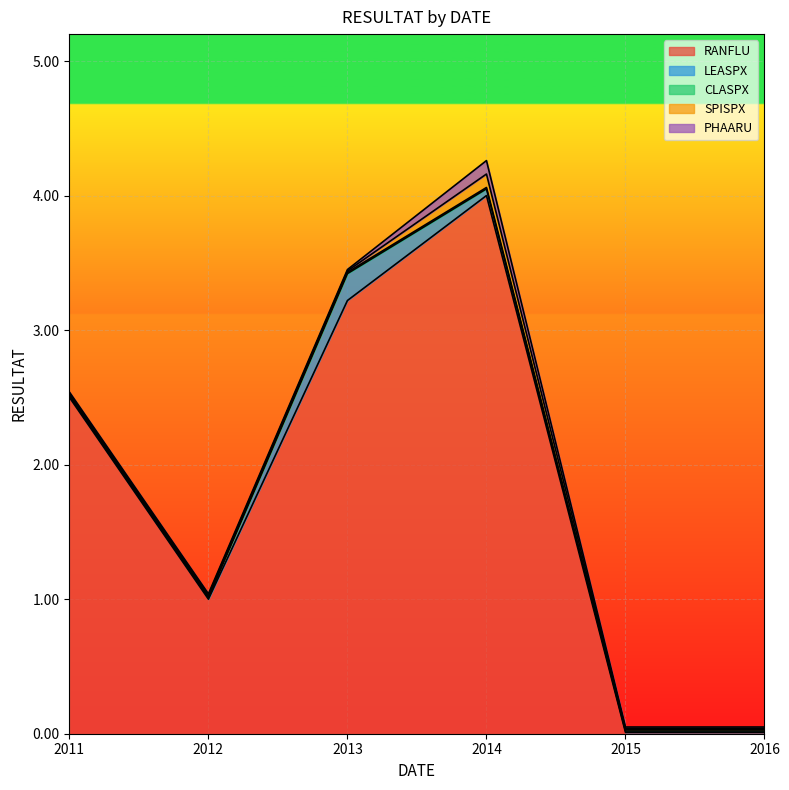

What is the highest value of the RANFLU series?

4.0